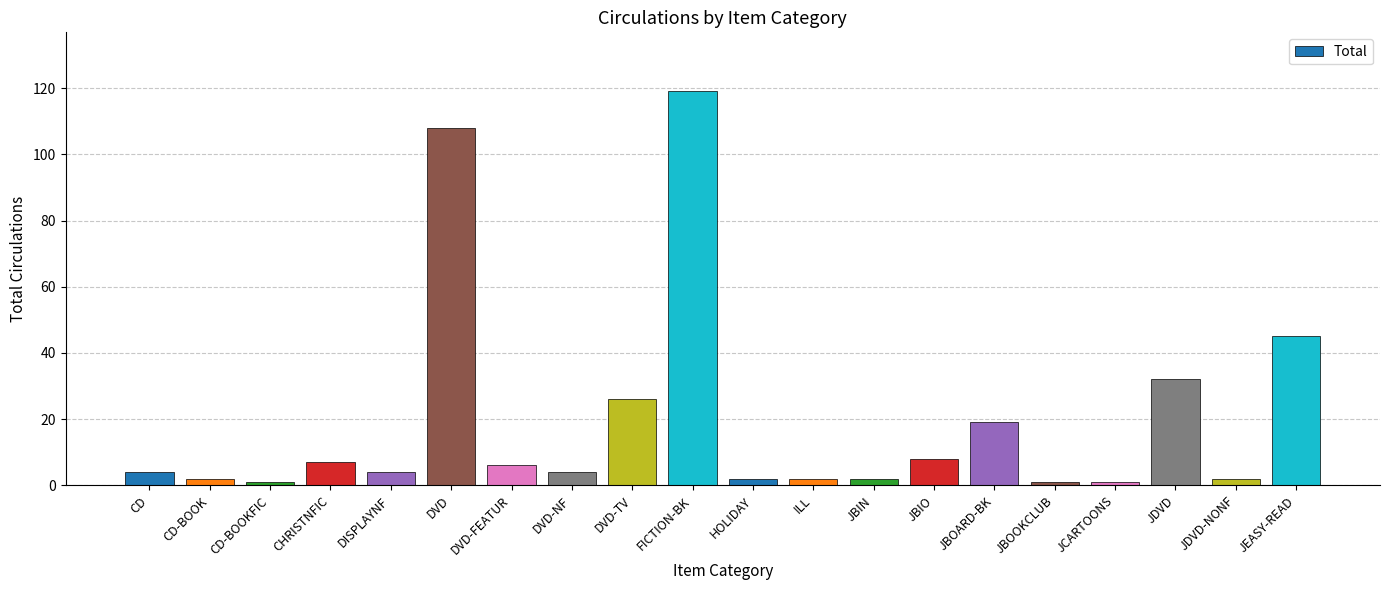

At which label is the value closest to 60?

JEASY-READ